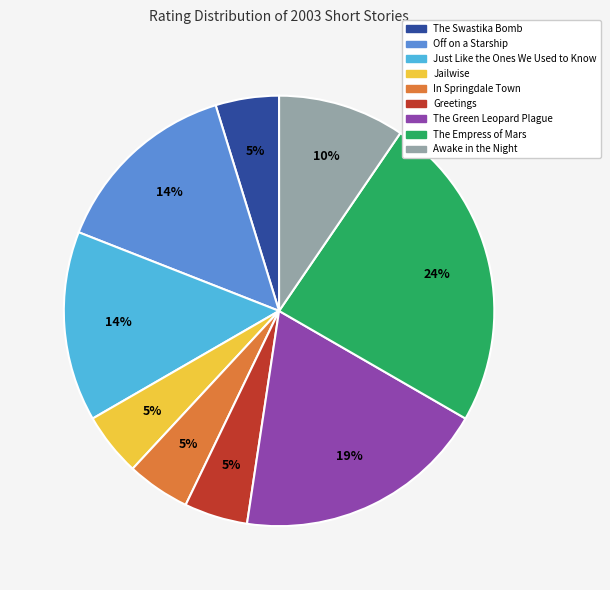

Is there any slice that represents more than half of the pie?

No